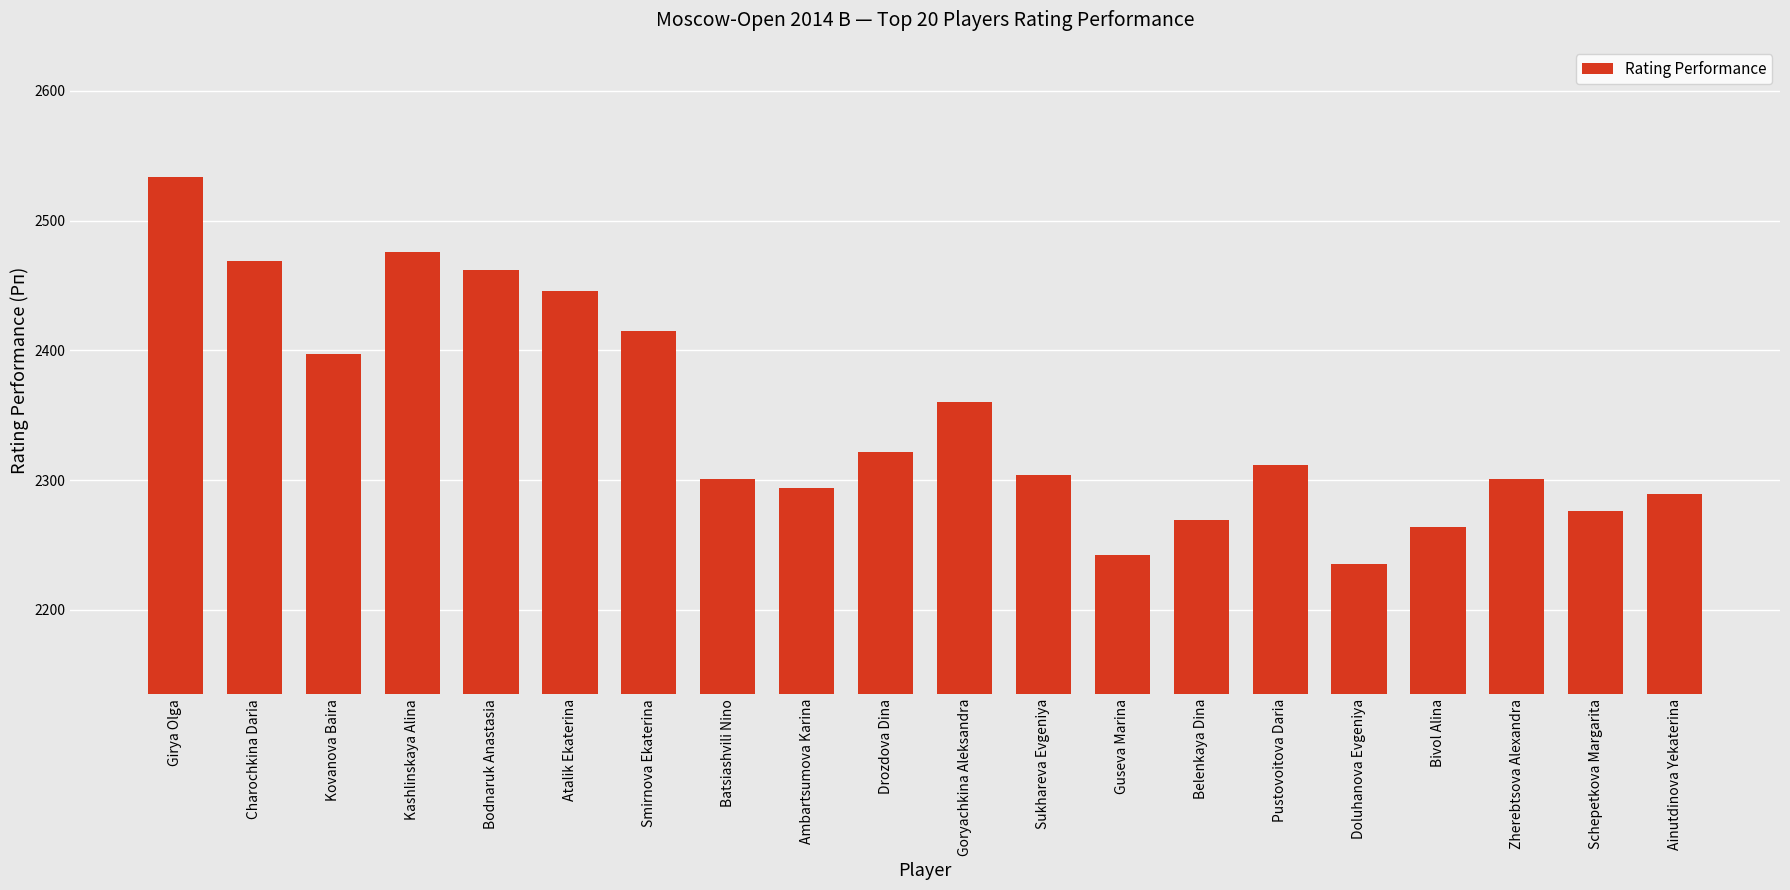

What is the change in value from Ambartsumova Karina to Ainutdinova Yekaterina?

-5